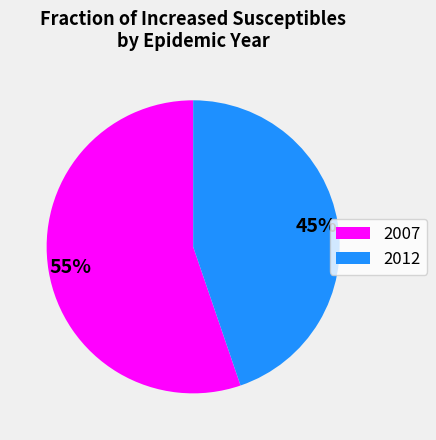

Which category has the biggest portion of the pie?

2007